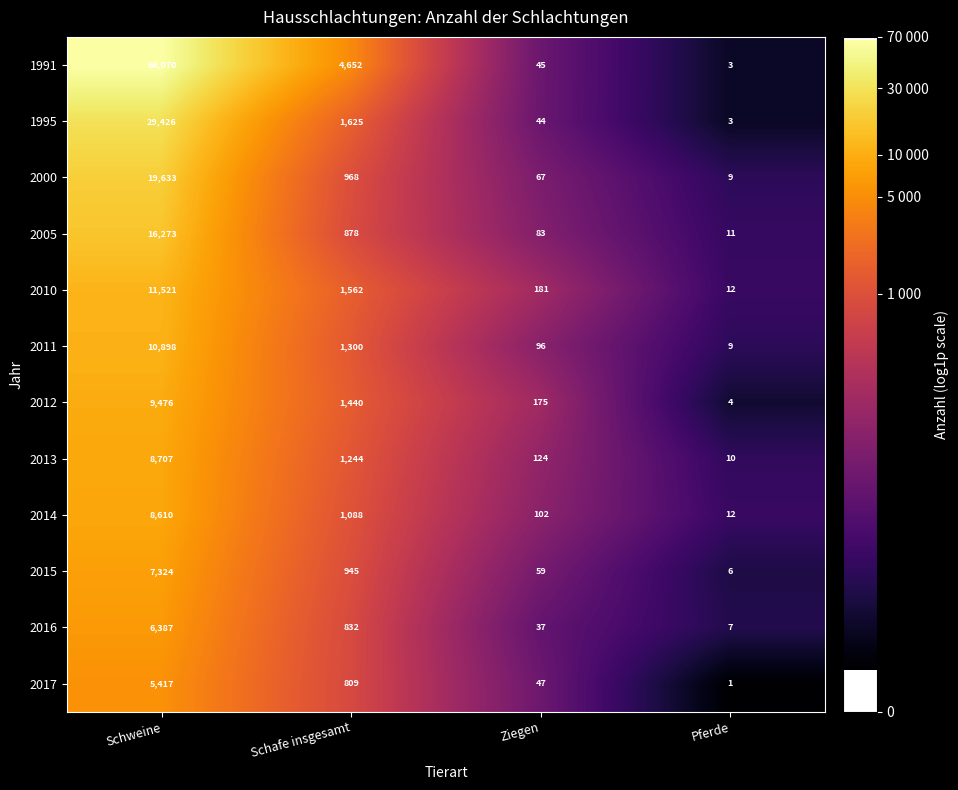

What is the average value of the 2000 series?

5169